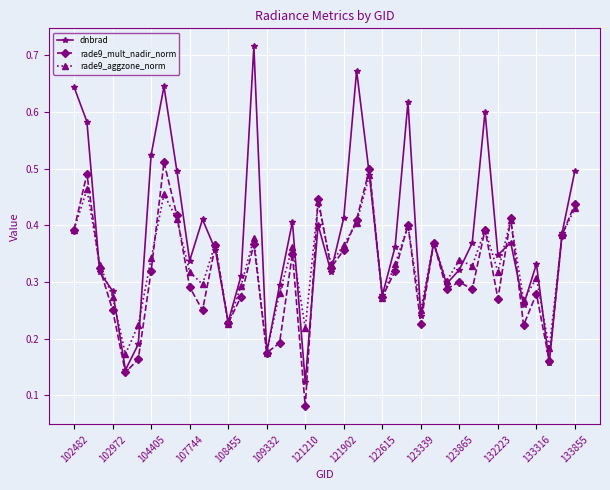

Which series has the largest total across all categories?

dnbrad